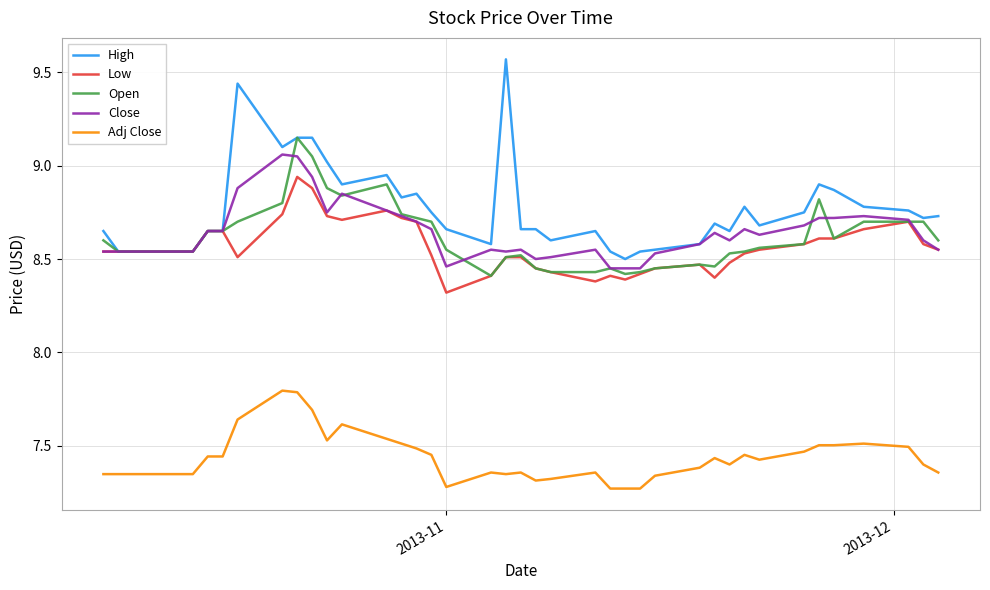

What is the maximum value for Adj Close?

7.8